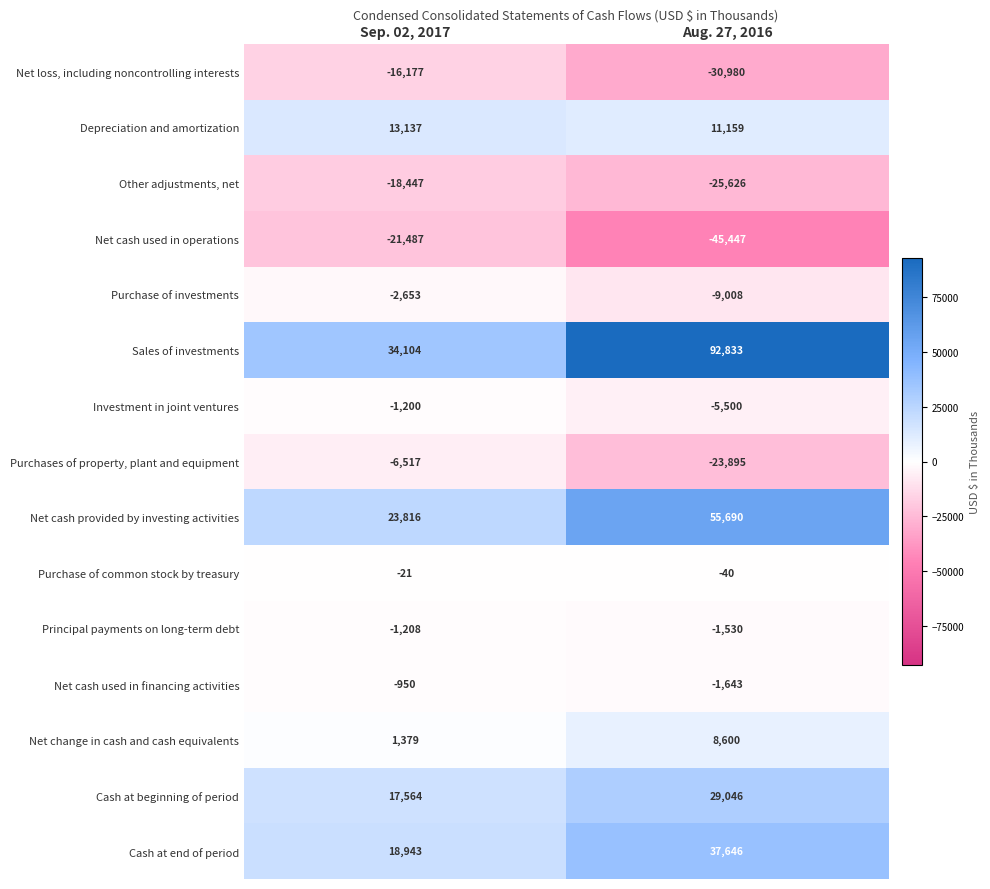

What is the average value of the Net cash used in financing activities series?

-1296